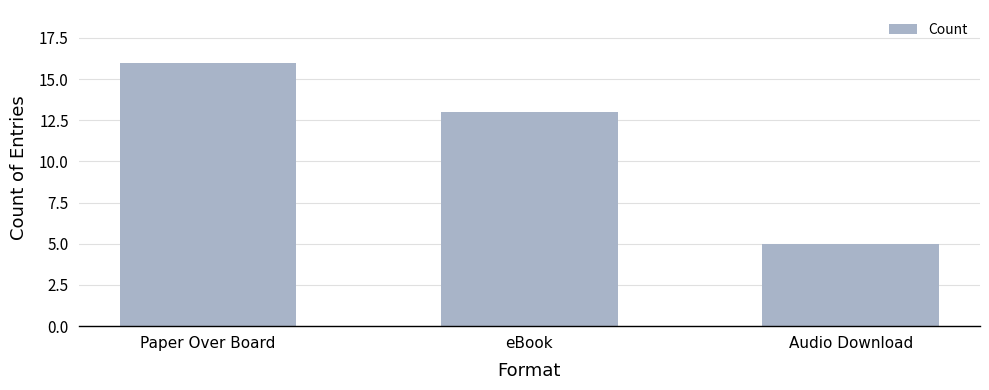

At which label does the data first exceed 13?

Paper Over Board